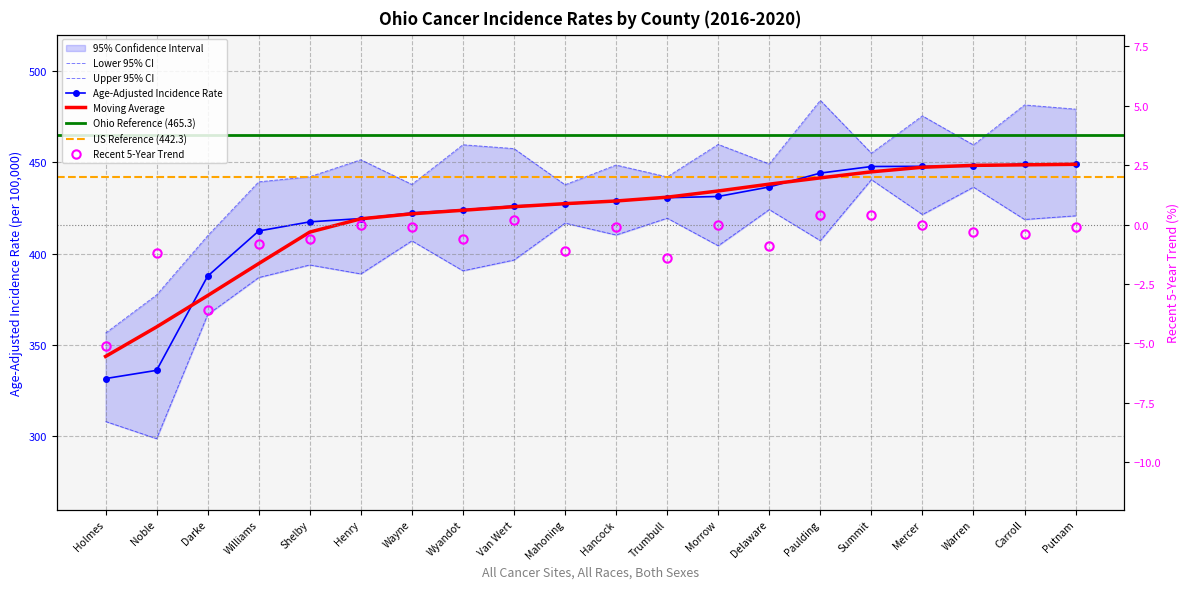

Which has a higher value, Wayne or Paulding?

Paulding